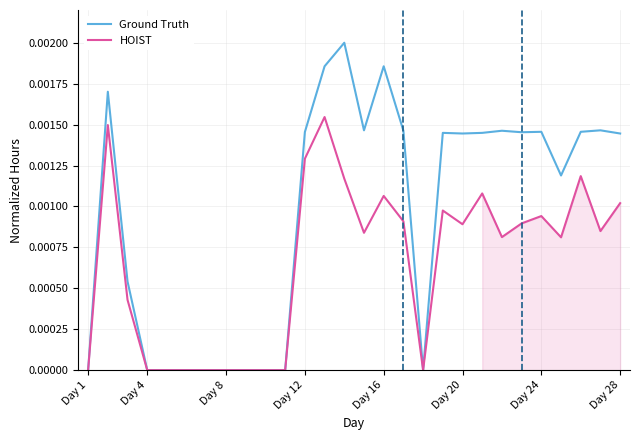

True or false: HOIST and Ground Truth cross at least once.

False